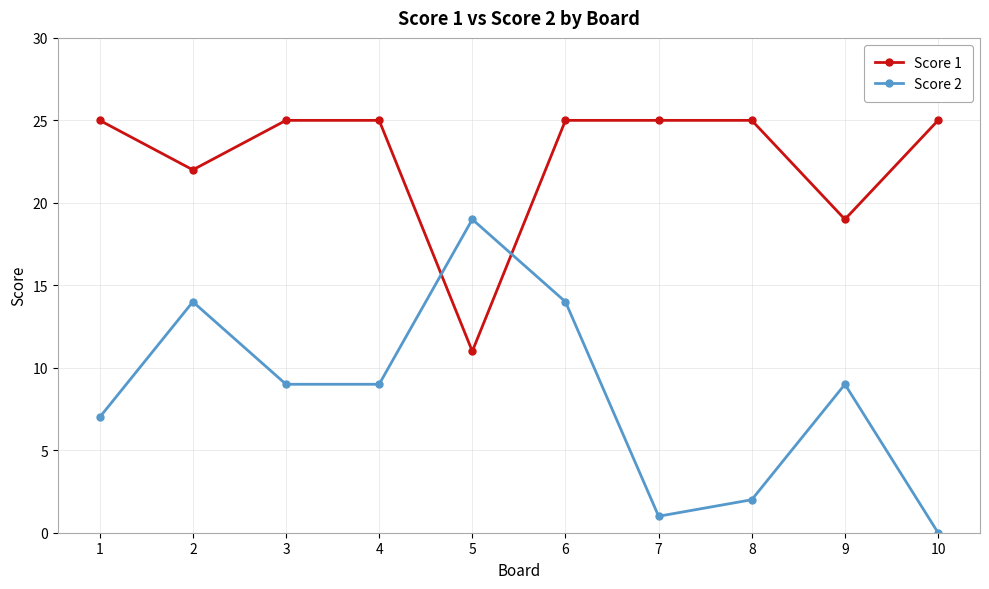

Between 1 and 8, which series saw the biggest shift?

Score 2